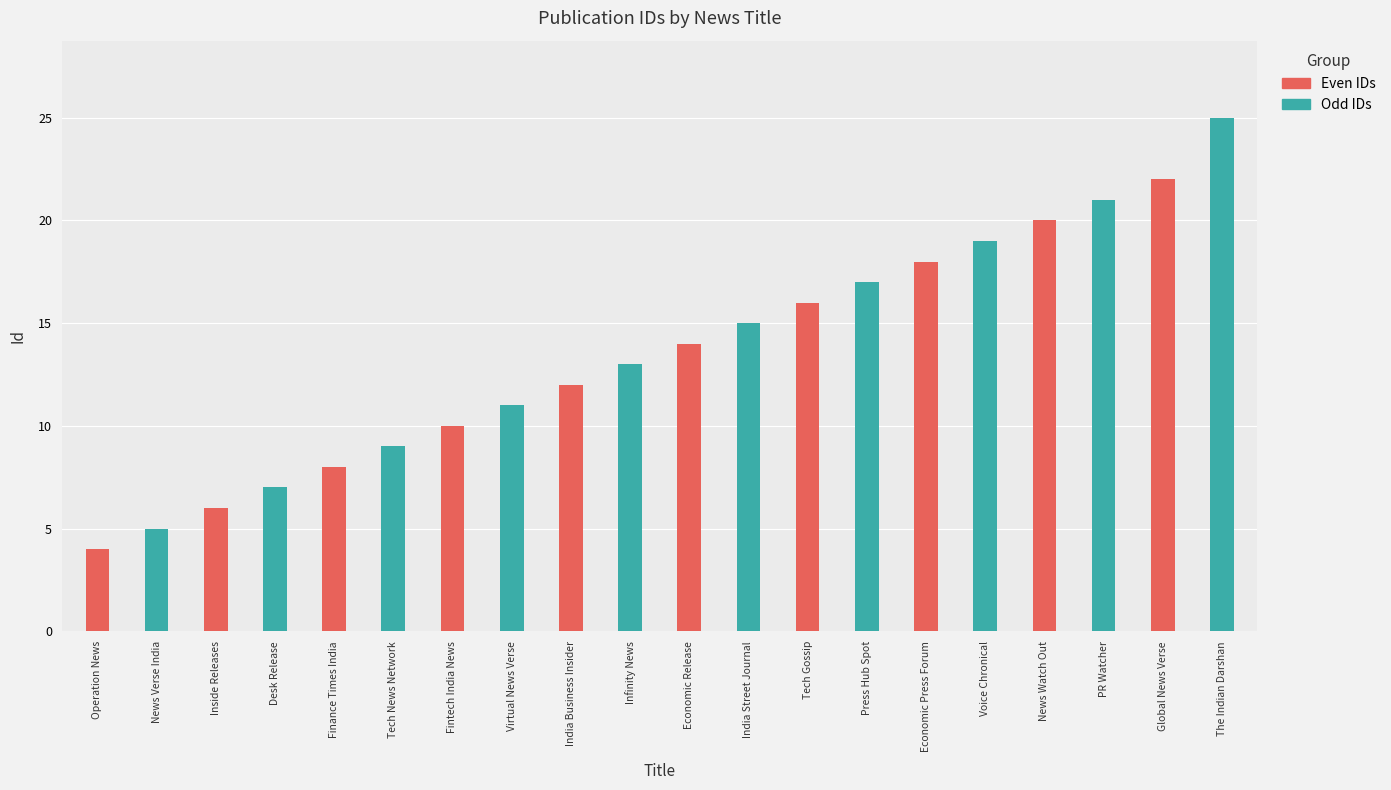

Is the value of Odd IDs at The Indian Darshan greater than the value of Even IDs at Desk Release?

Yes